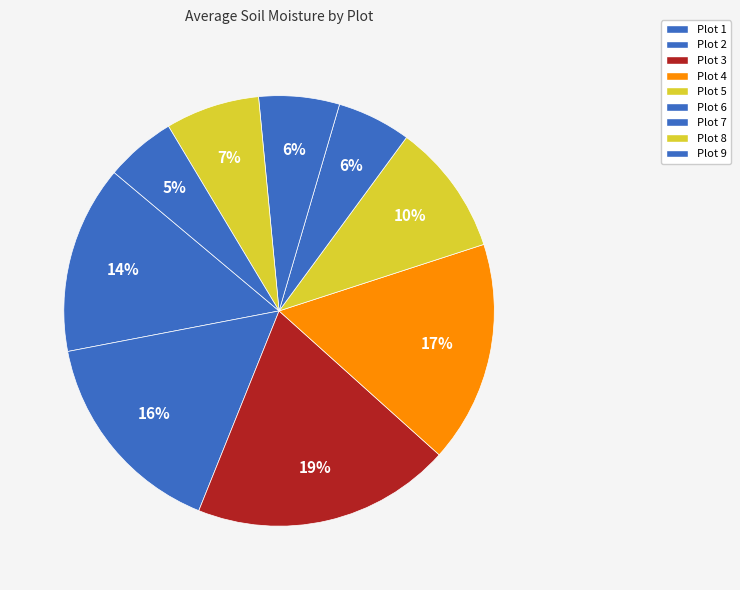

How many slices are in this pie chart?

9